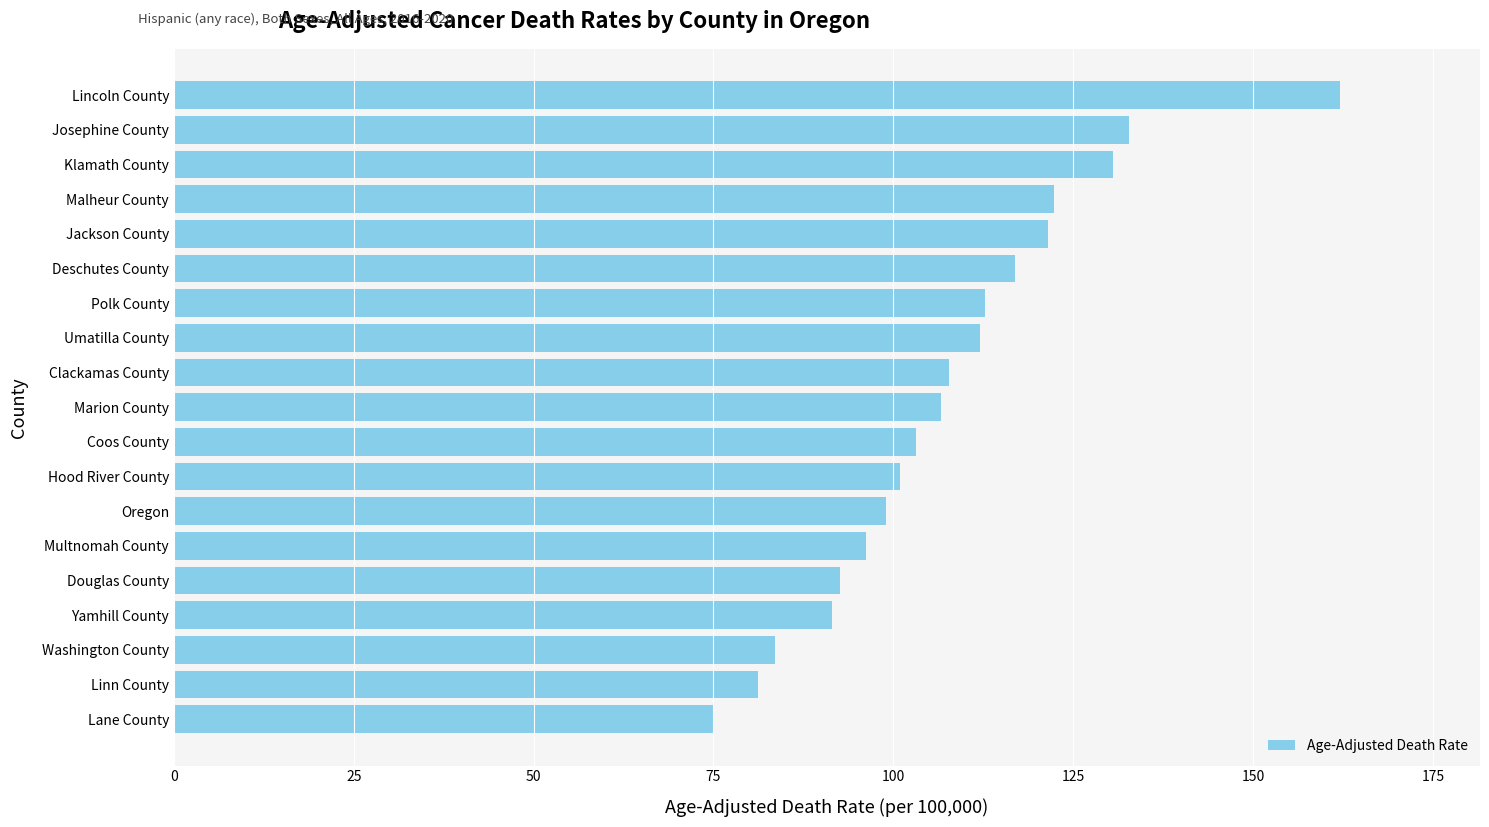

At which label is the value closest to 118?

Deschutes County